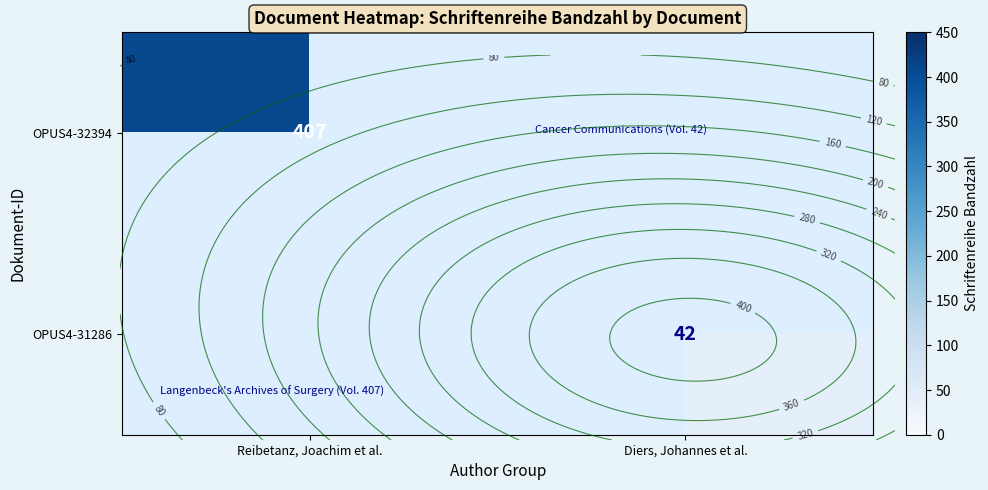

Which has a higher value, Diers, Johannes et al. or Reibetanz, Joachim et al.?

Reibetanz, Joachim et al.